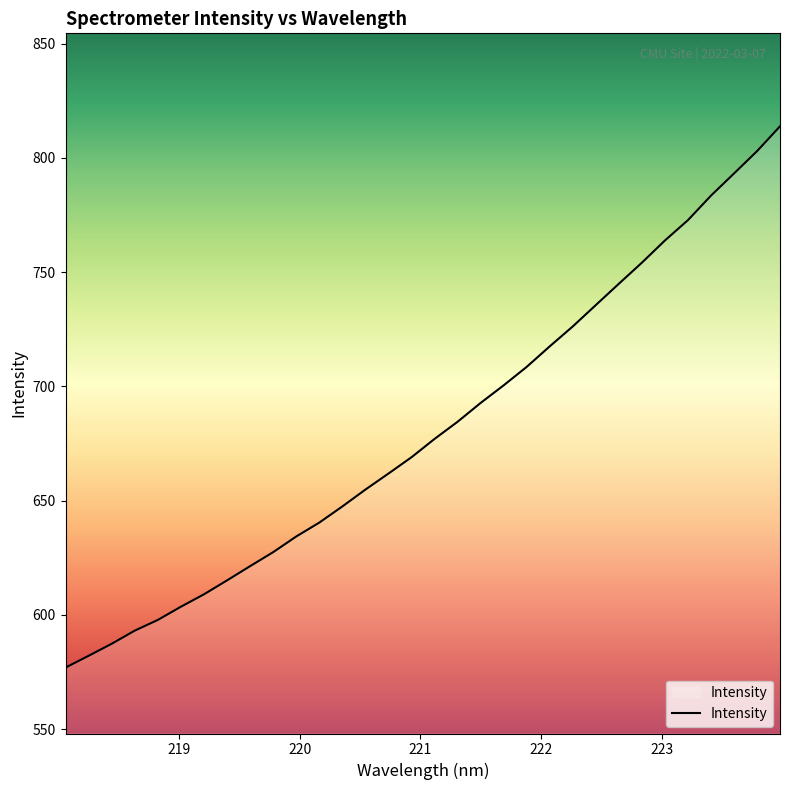

What is the maximum value shown in the chart?

813.9